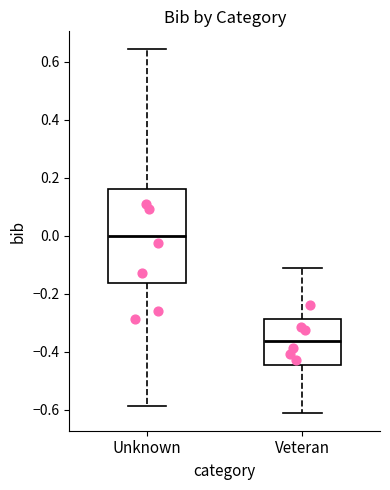

Which box has the highest median line?

Unknown